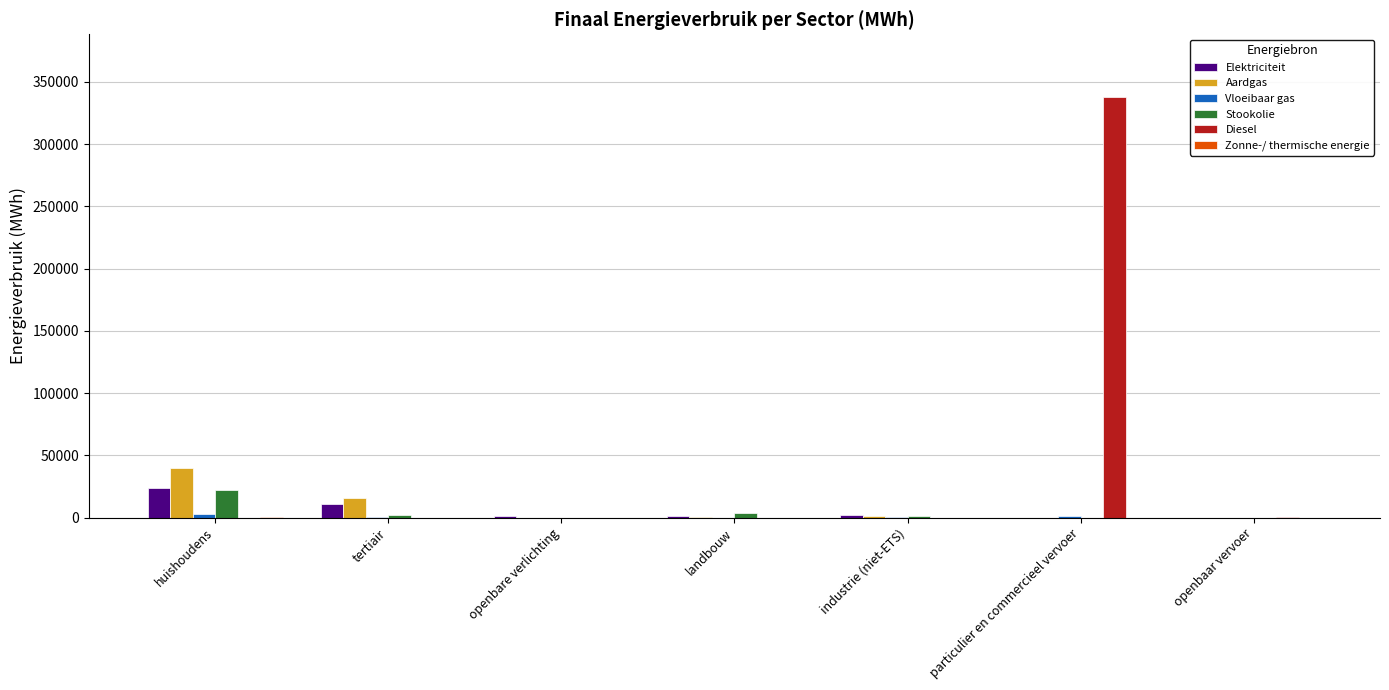

Between openbare verlichting and particulier en commercieel vervoer, which series saw the biggest shift?

Diesel